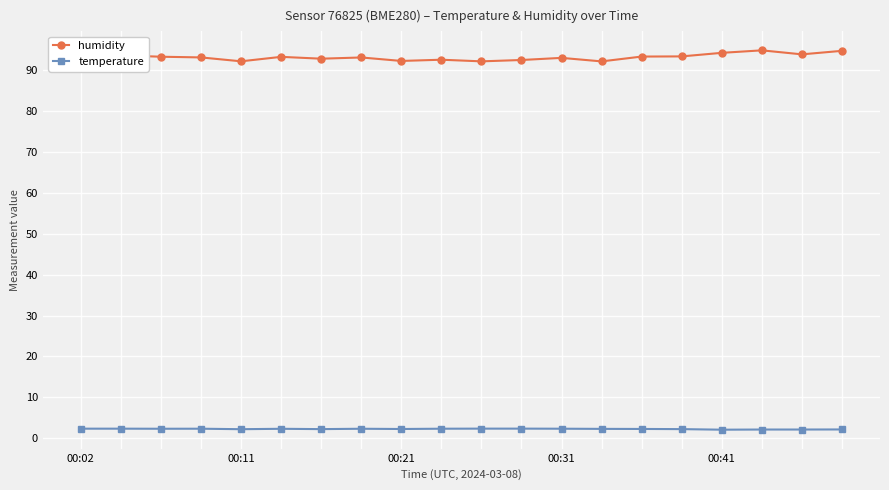

Rank the series by their average value, from highest to lowest.

humidity, temperature